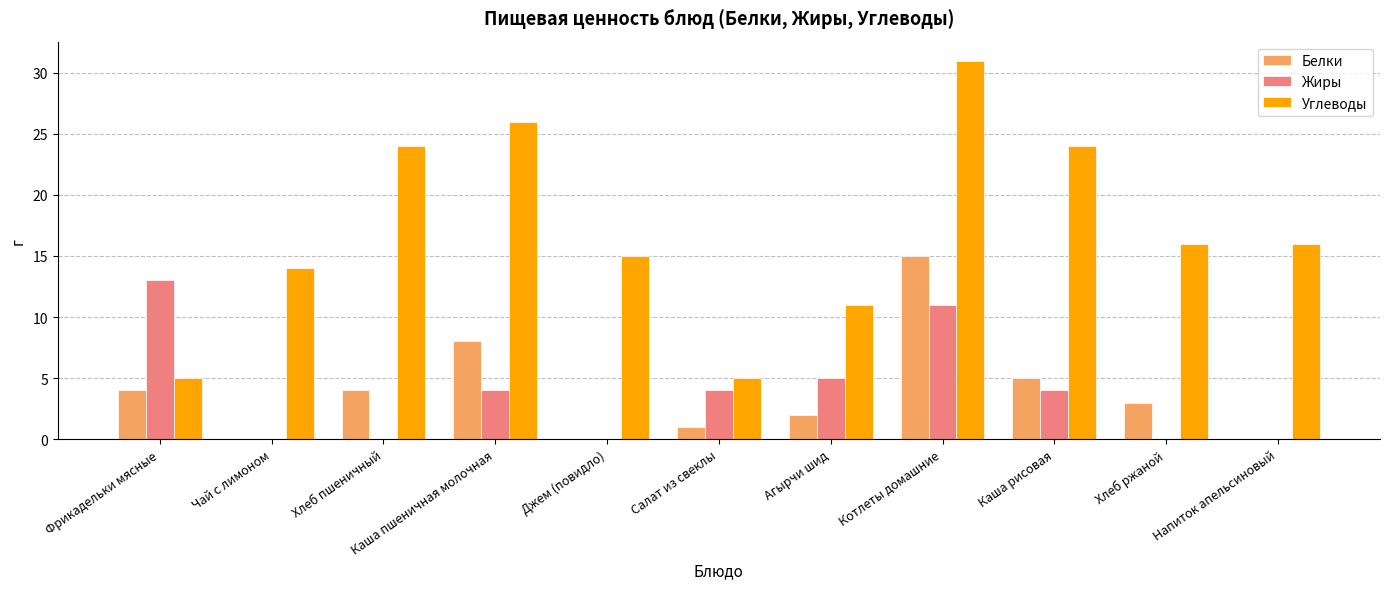

What is the sum of all Жиры values?

41